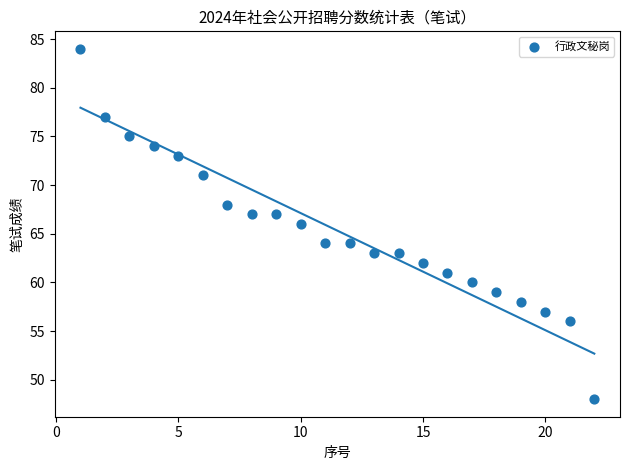

What is the range of Y values (max minus min)?

36